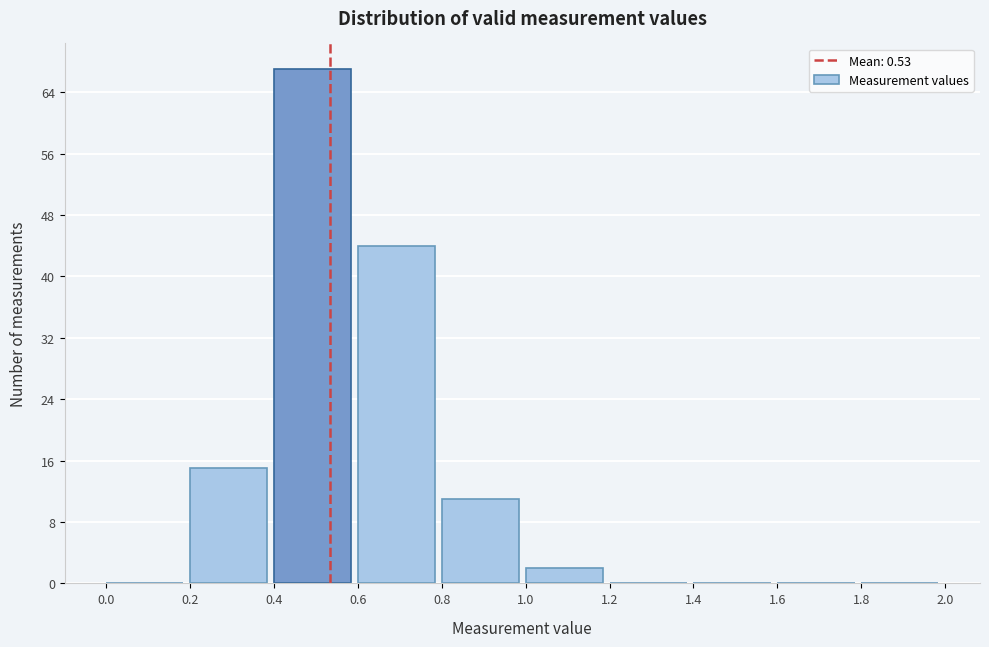

Which range on the x-axis has the tallest bar?

0.4 to 0.6